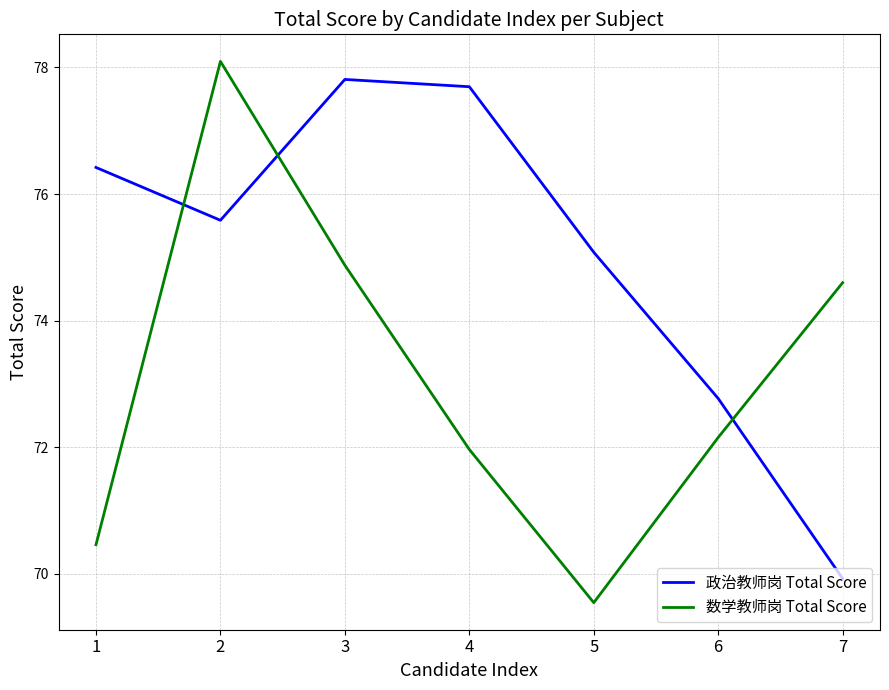

Reading left to right, extract all data points from this chart.

政治教师岗 Total Score: 76.4	75.6	77.8	77.7	75.1	72.8	69.9
数学教师岗 Total Score: 70.5	78.1	74.9	72.0	69.5	72.2	74.6